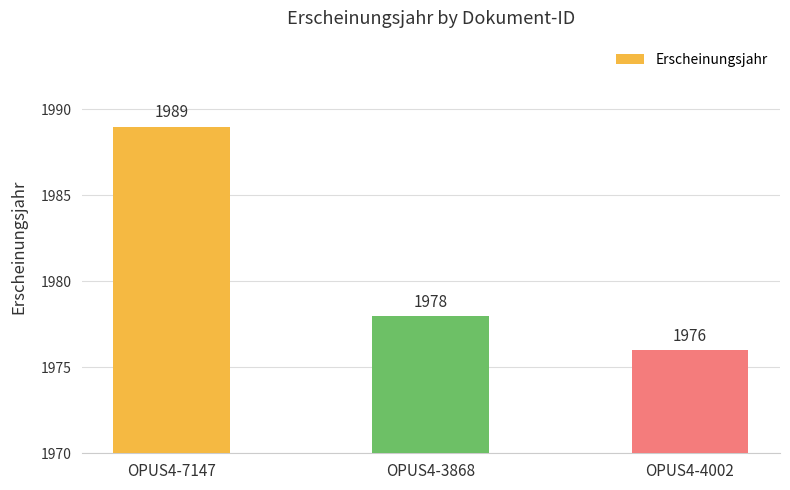

What is the approximate value at OPUS4-7147?

1989